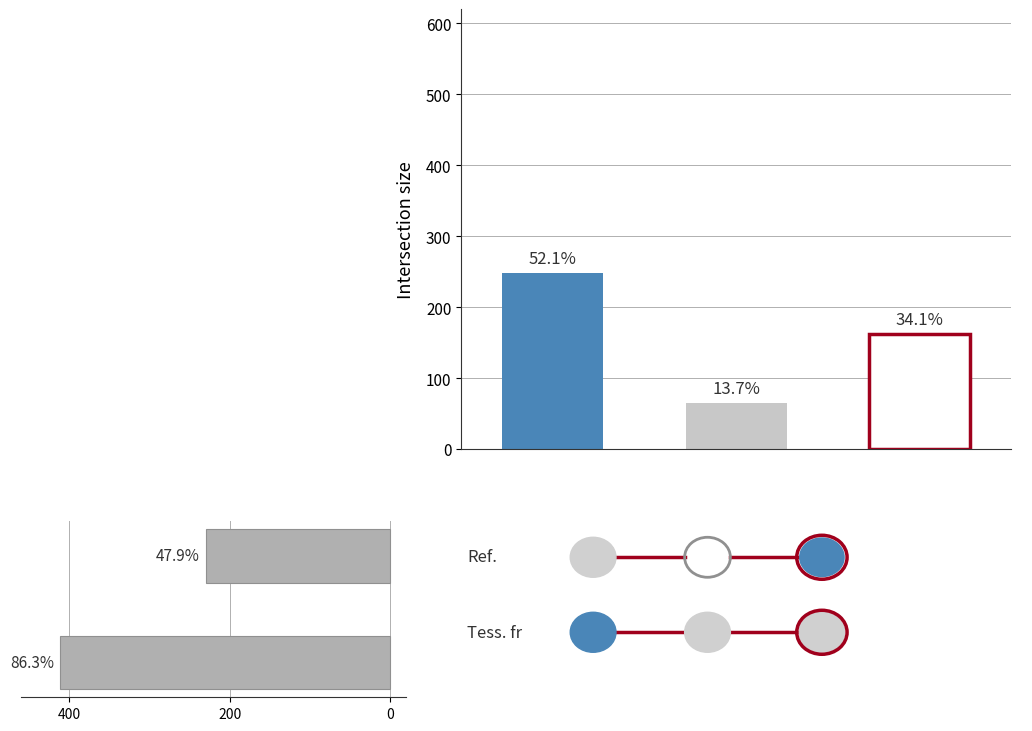

The value at 400 is -411. True or false?

True